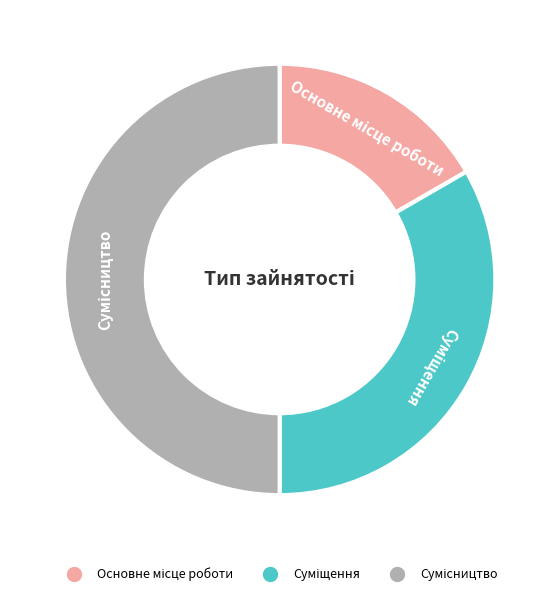

How many segments does this pie chart have?

3